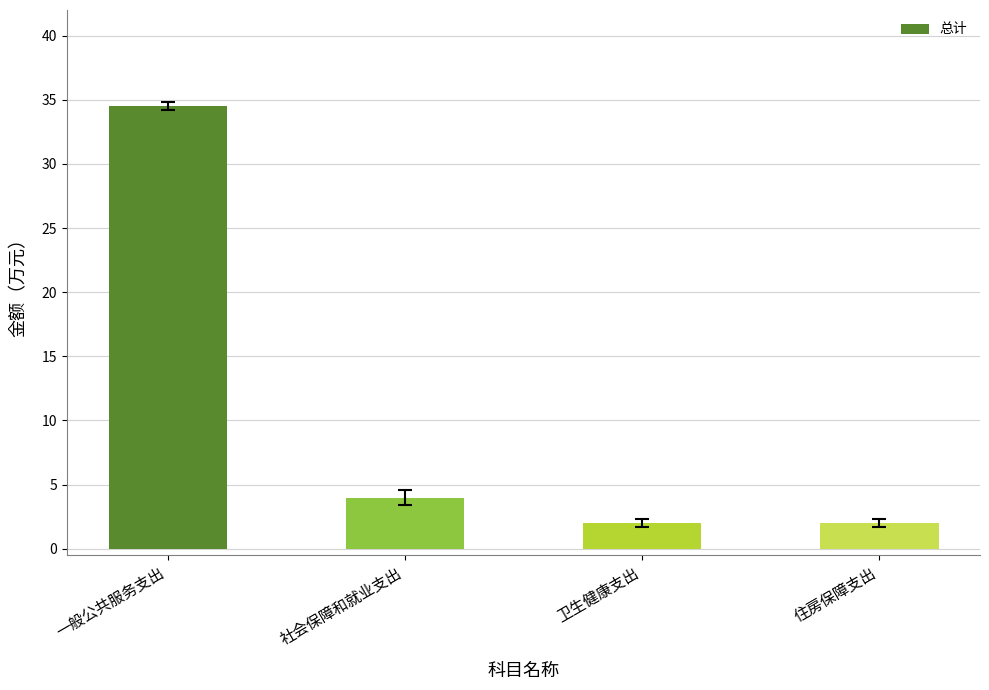

What is the label of the 4th bar from the right?

一般公共服务支出